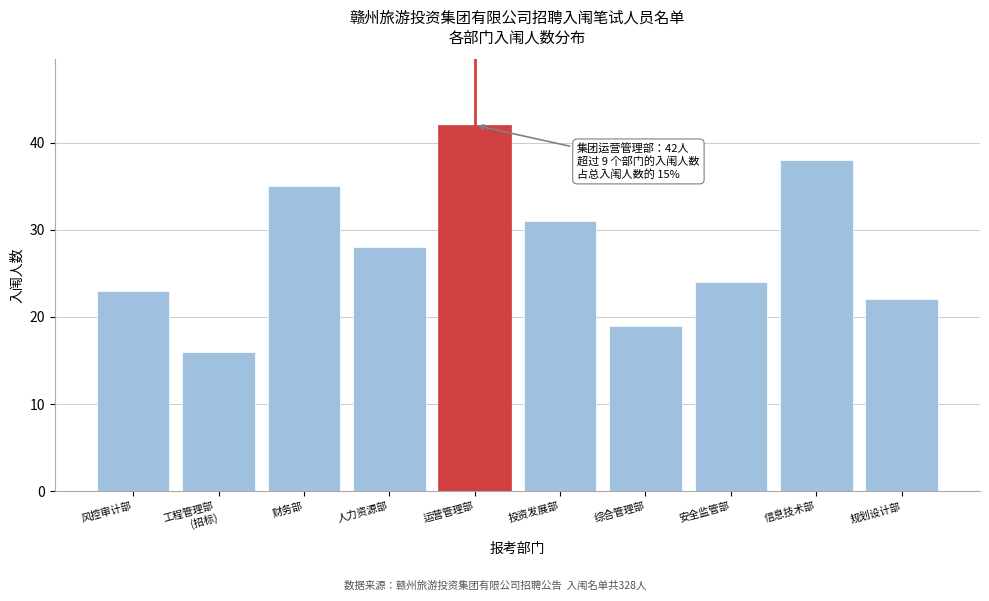

Reading right to left, list all the values displayed in this chart.

22	38	24	19	31	42	28	35	16	23